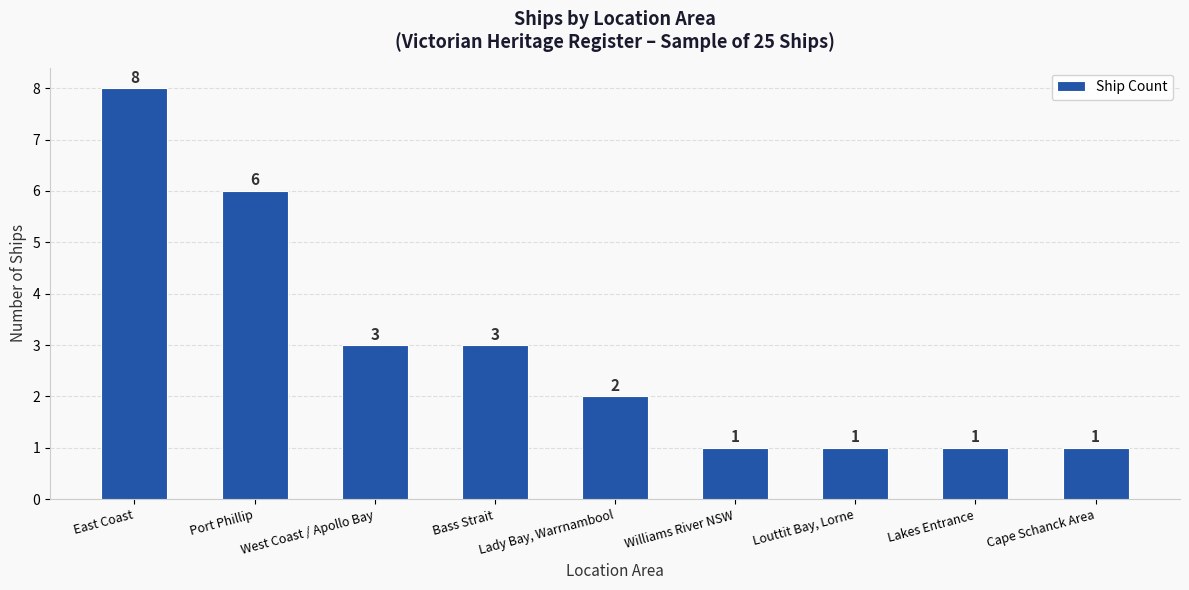

What is the average value?

3